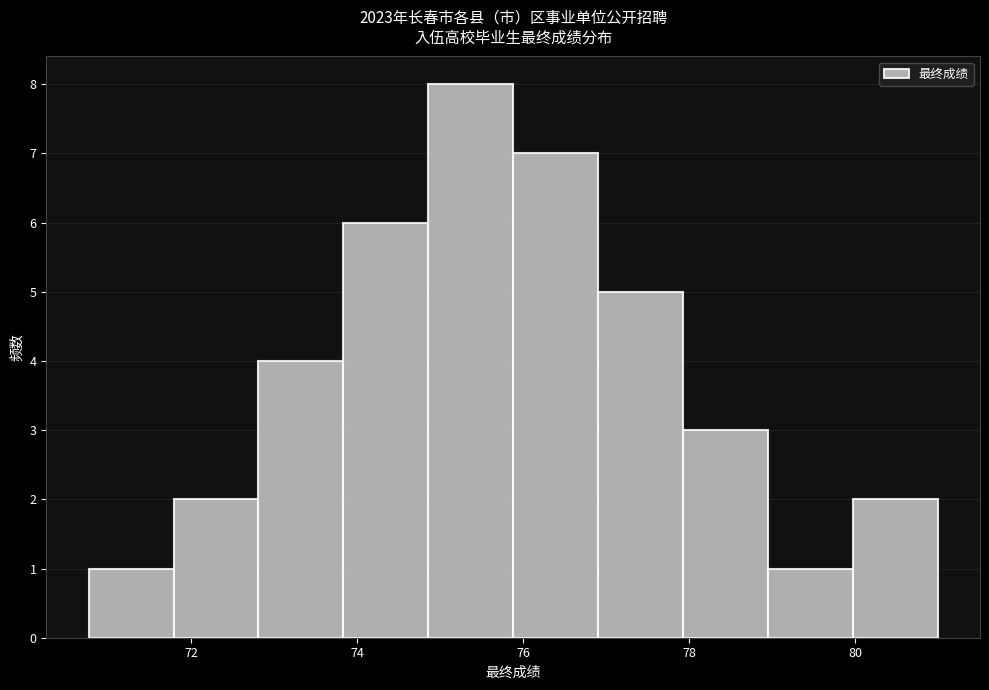

Over which range of the x-axis is the bar tallest?

74.8 to 75.8